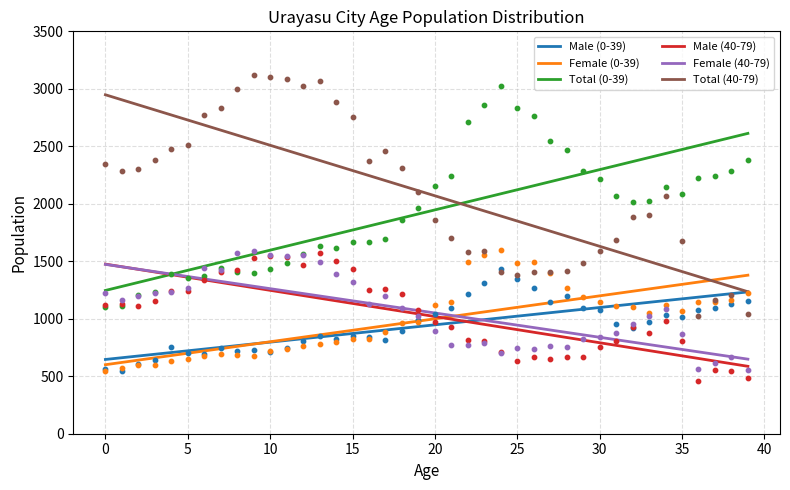

At how many categories does at least one series exceed 2637?

15